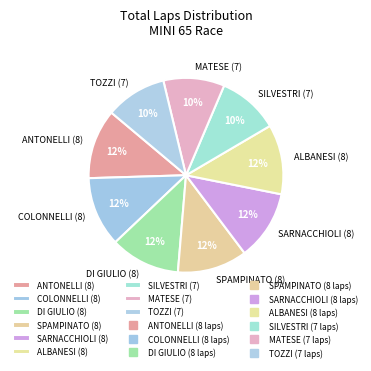

The MATESE (7) slice represents 1% of the pie. True or false?

False